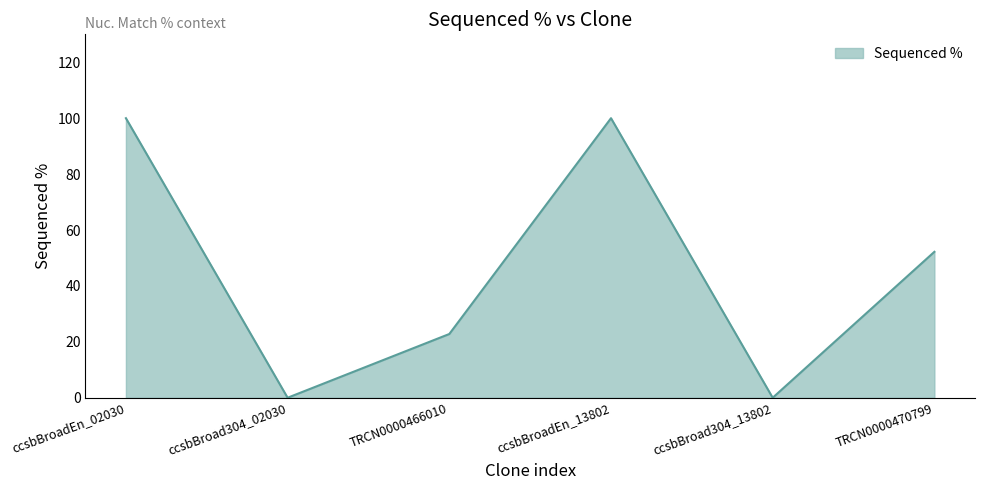

How many lines are shown in the chart?

1